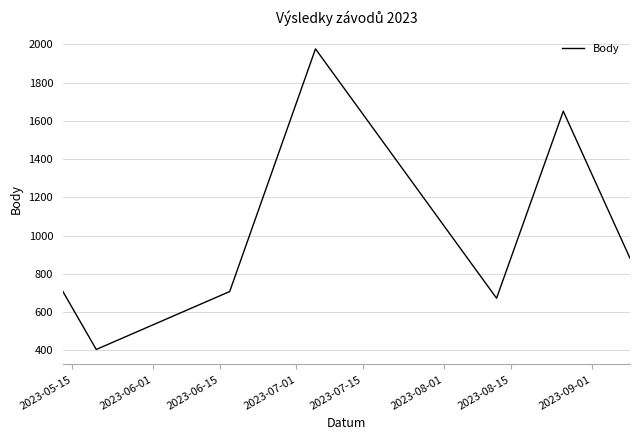

What is the smallest value displayed?

404